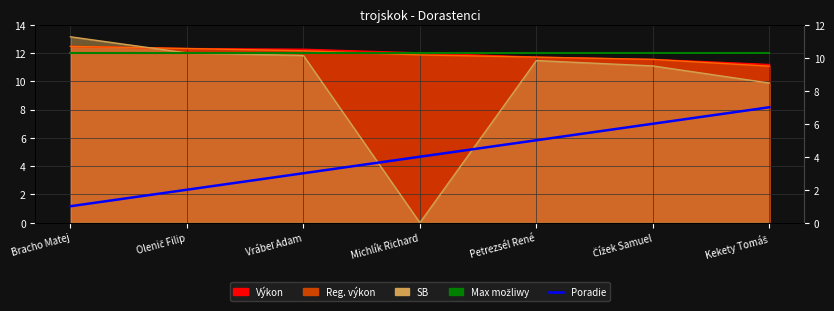

What is the label of the 1st point from the left?

Bracho Matej